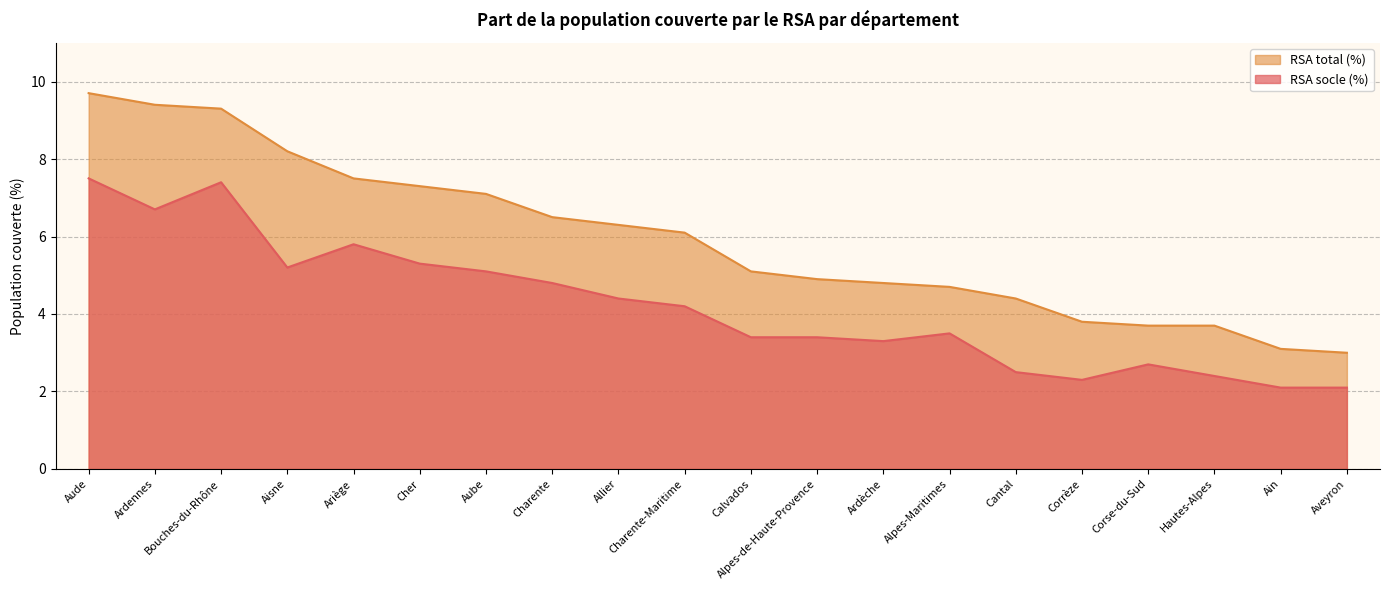

What is the total value across all series at Aube?

12.2